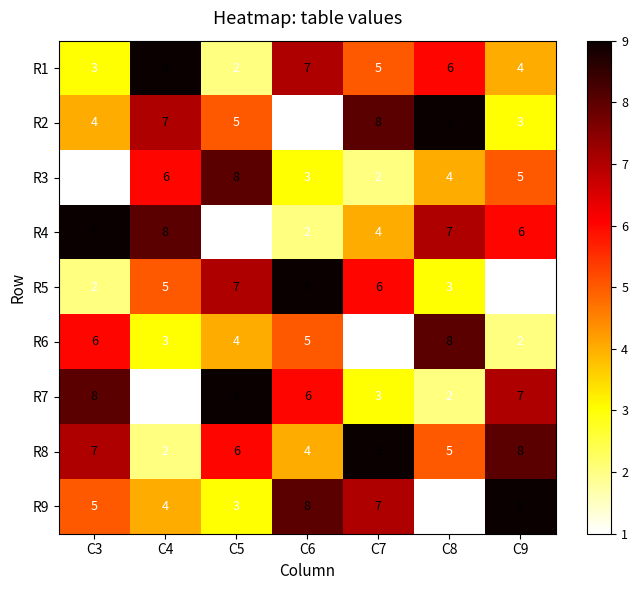

What is the spread (max minus min) of values at C8?

8